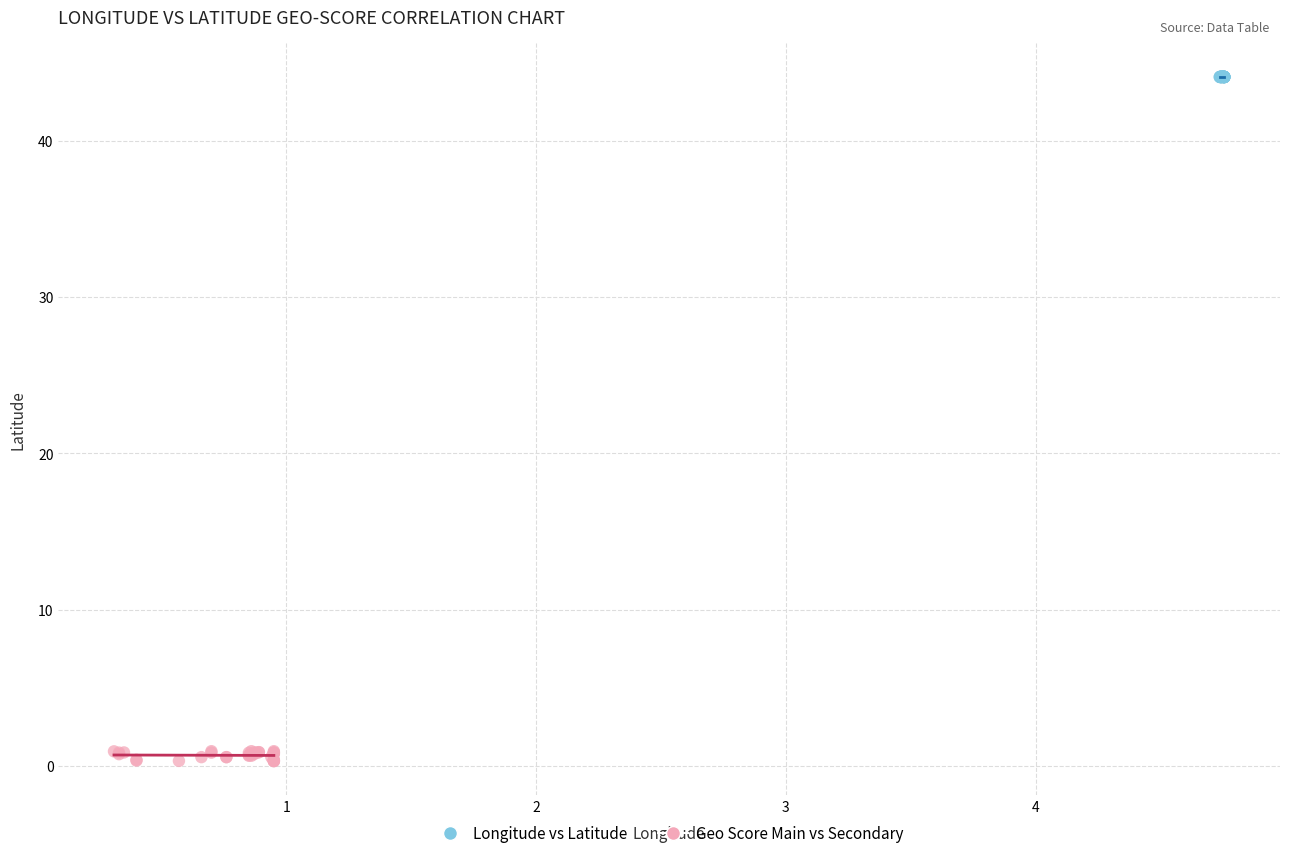

Which series reaches the maximum Y coordinate?

Longitude vs Latitude